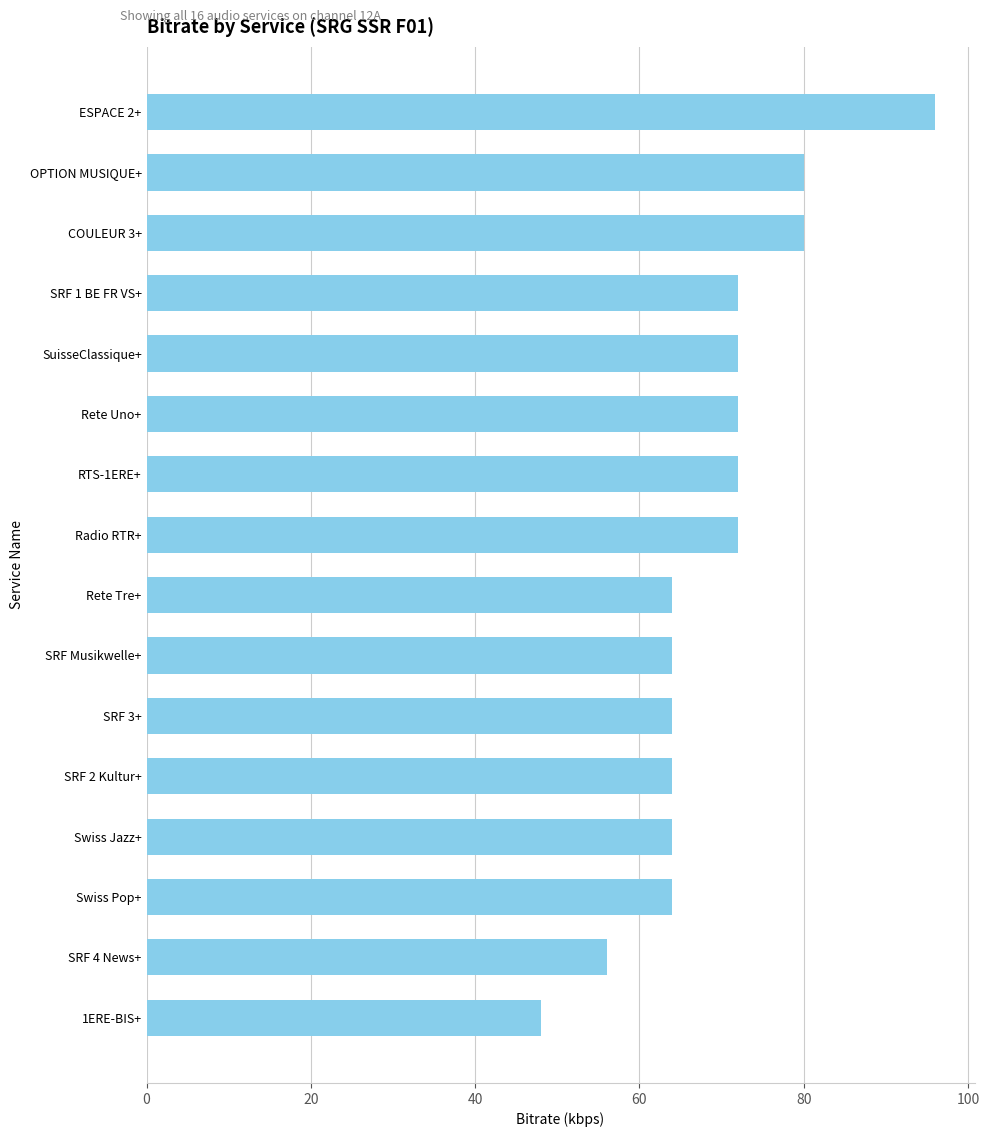

Count the values in the range 64 to 72.

11